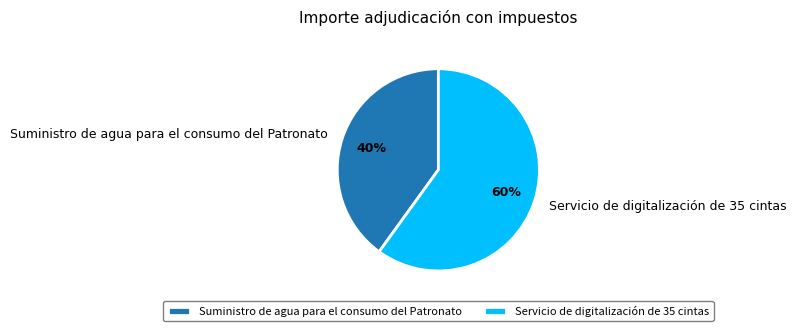

Is there a majority slice in this chart?

Yes